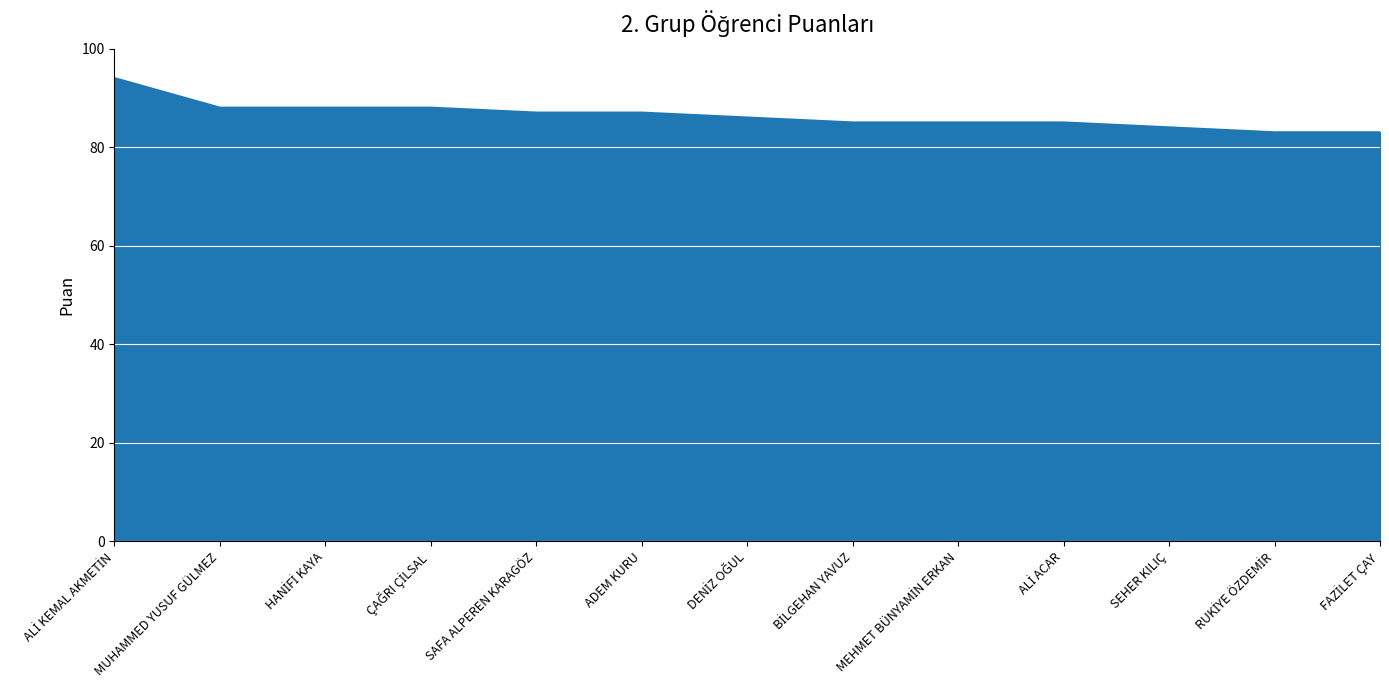

What is the maximum value shown in the chart?

94